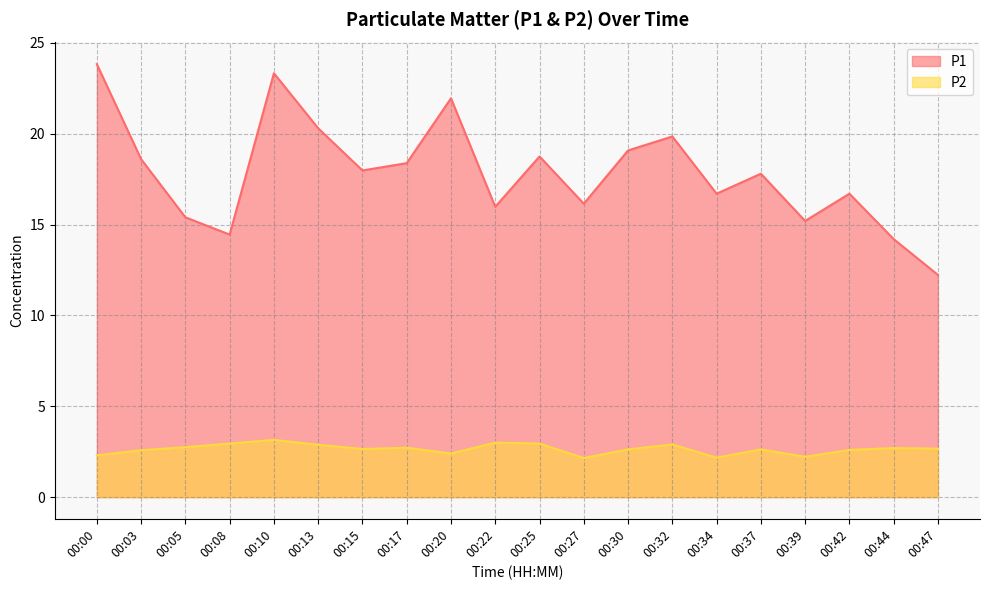

Reading left to right, what are all the values shown in this chart?

P1: 00:00=23.8	00:03=18.6	00:05=15.4	00:08=14.4	00:10=23.3	00:13=20.3	00:15=18.0	00:17=18.4	00:20=21.9	00:22=16.0	00:25=18.8	00:27=16.1	00:30=19.1	00:32=19.9	00:34=16.7	00:37=17.8	00:39=15.2	00:42=16.7	00:44=14.2	00:47=12.2
P2: 00:00=2.3	00:03=2.6	00:05=2.8	00:08=3.0	00:10=3.1	00:13=2.9	00:15=2.6	00:17=2.7	00:20=2.4	00:22=3.0	00:25=3.0	00:27=2.1	00:30=2.6	00:32=2.9	00:34=2.2	00:37=2.6	00:39=2.2	00:42=2.6	00:44=2.7	00:47=2.7